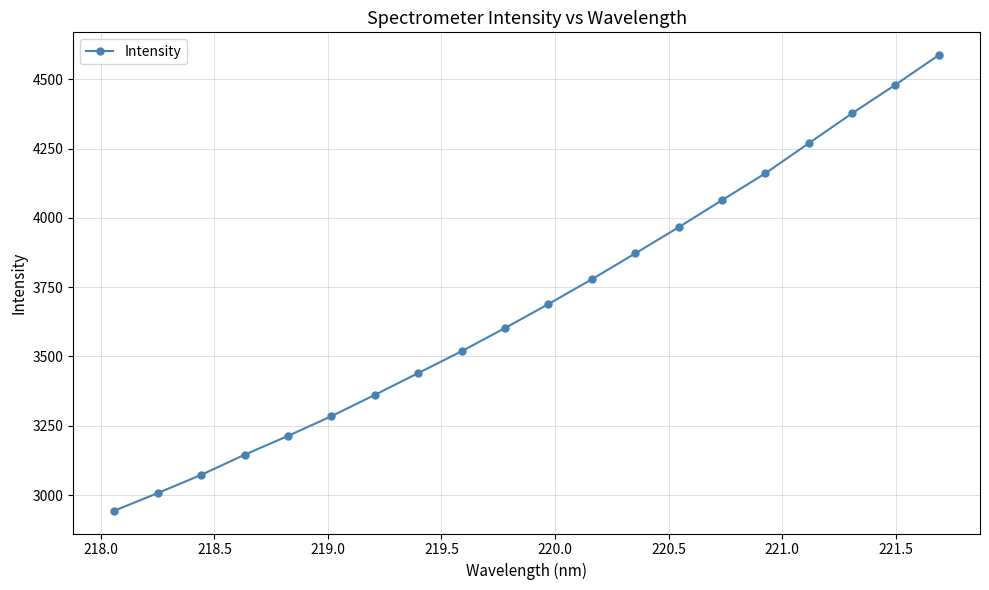

What is the difference between the maximum and minimum values?

1643.5